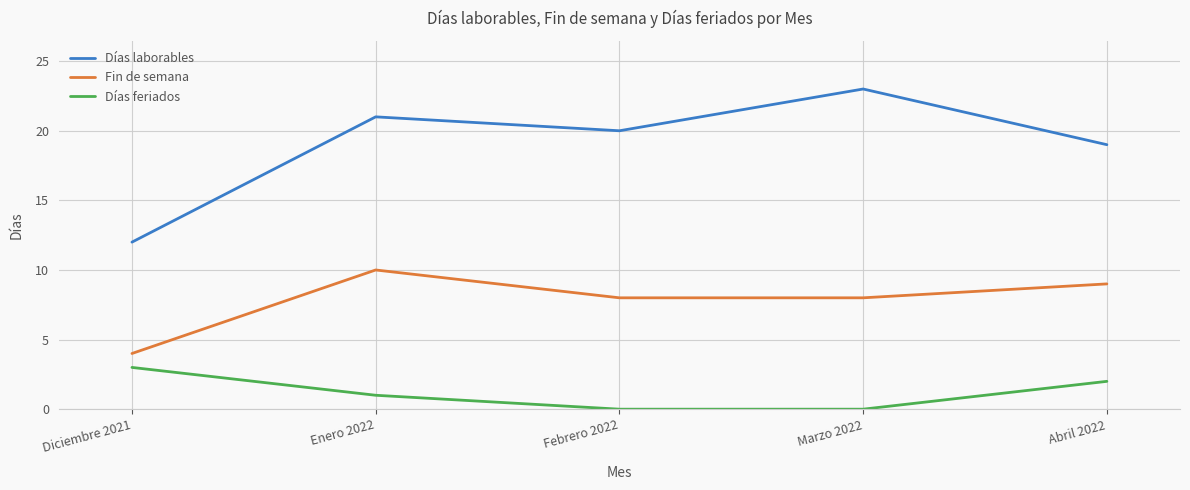

True or false: Días laborables has a value of 19 at Abril 2022.

True